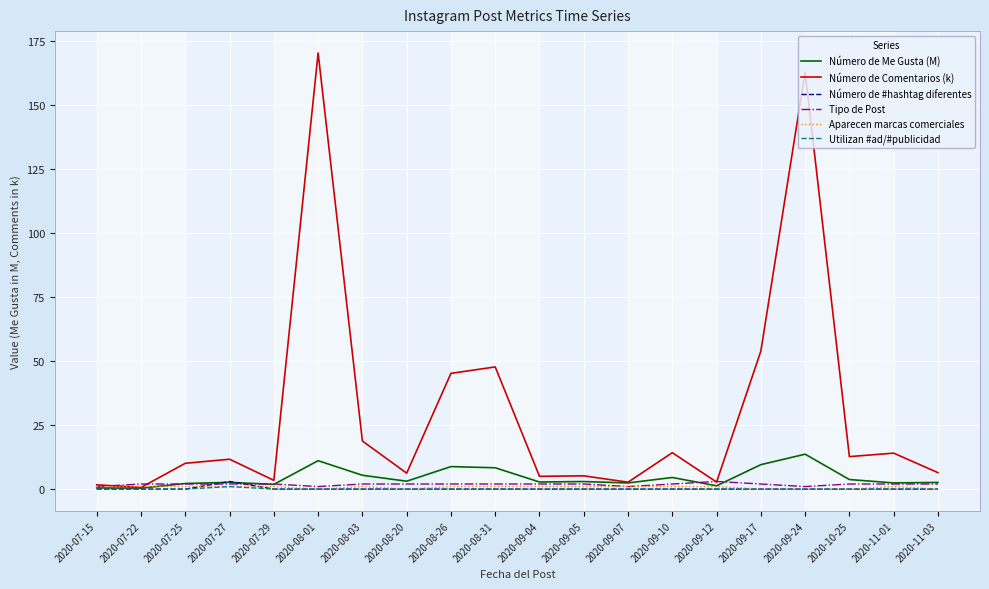

Read the Número de Comentarios (k) value at 2020-08-26.

45.2